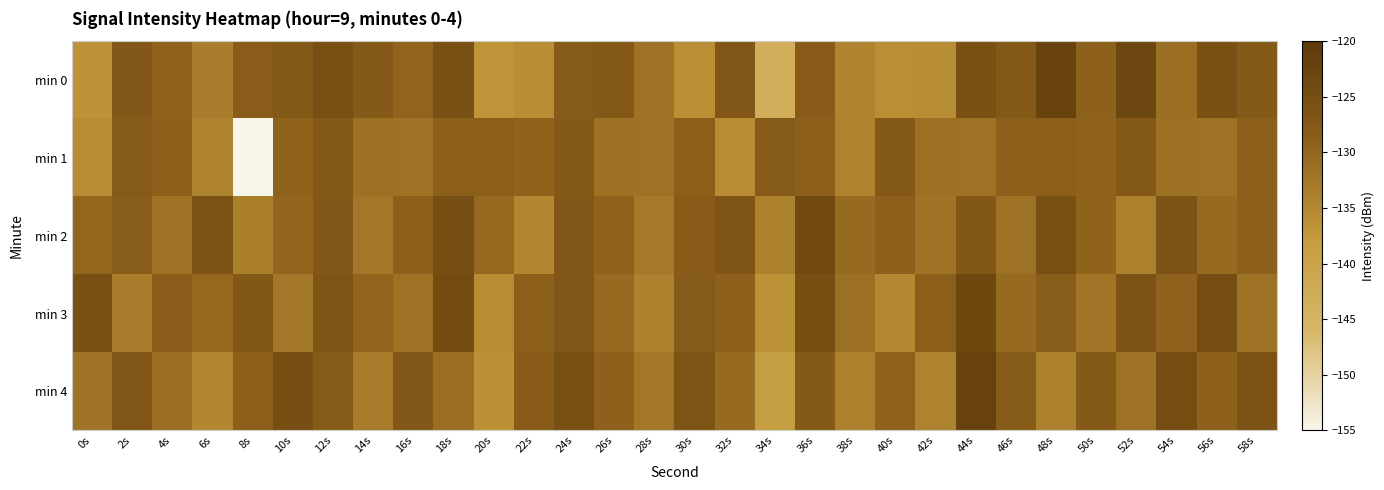

Reading left to right, what are all the values shown in this chart?

min 0: 0s=-136.5	2s=-127.3	4s=-129.5	6s=-133.3	8s=-128.5	10s=-127.6	12s=-125.5	14s=-127.7	16s=-129.7	18s=-125.6	20s=-136.7	22s=-135.8	24s=-127.9	26s=-127.6	28s=-132.0	30s=-135.9	32s=-127.1	34s=-143.3	36s=-128.3	38s=-134.4	40s=-136.0	42s=-135.8	44s=-125.7	46s=-127.6	48s=-122.3	50s=-129.3	52s=-123.4	54s=-131.3	56s=-125.8	58s=-127.8
min 1: 0s=-135.5	2s=-127.9	4s=-129.0	6s=-134.3	8s=-155.4	10s=-129.5	12s=-127.6	14s=-131.6	16s=-131.9	18s=-128.8	20s=-128.8	22s=-129.5	24s=-127.6	26s=-131.6	28s=-131.9	30s=-128.8	32s=-135.5	34s=-127.9	36s=-129.0	38s=-134.3	40s=-127.6	42s=-131.6	44s=-131.9	46s=-128.8	48s=-128.8	50s=-129.5	52s=-127.6	54s=-131.6	56s=-131.9	58s=-128.8
min 2: 0s=-130.1	2s=-128.4	4s=-131.8	6s=-126.3	8s=-133.7	10s=-129.9	12s=-127.2	14s=-132.6	16s=-128.9	18s=-125.1	20s=-130.4	22s=-134.8	24s=-127.1	26s=-129.4	28s=-132.8	30s=-128.3	32s=-126.7	34s=-133.9	36s=-124.2	38s=-130.6	40s=-128.9	42s=-132.1	44s=-127.4	46s=-131.8	48s=-125.3	50s=-129.7	52s=-133.9	54s=-126.2	56s=-130.6	58s=-128.9
min 3: 0s=-125.5	2s=-133.3	4s=-128.5	6s=-130.3	8s=-127.5	10s=-132.6	12s=-126.5	14s=-129.7	16s=-131.7	18s=-124.6	20s=-135.7	22s=-128.8	24s=-126.9	26s=-130.6	28s=-134.0	30s=-127.9	32s=-129.1	34s=-136.3	36s=-125.3	38s=-131.4	40s=-135.0	42s=-128.8	44s=-123.7	46s=-130.6	48s=-128.3	50s=-132.3	52s=-126.4	54s=-129.3	56s=-124.8	58s=-131.8
min 4: 0s=-132.1	2s=-126.8	4s=-131.0	6s=-134.8	8s=-129.0	10s=-125.1	12s=-128.0	14s=-133.2	16s=-127.2	18s=-131.1	20s=-136.2	22s=-128.3	24s=-125.4	26s=-129.1	28s=-132.5	30s=-126.4	32s=-130.6	34s=-138.8	36s=-127.8	38s=-133.9	40s=-129.5	42s=-134.3	44s=-122.2	46s=-128.1	48s=-133.8	50s=-127.8	52s=-131.9	54s=-124.8	56s=-129.3	58s=-126.3